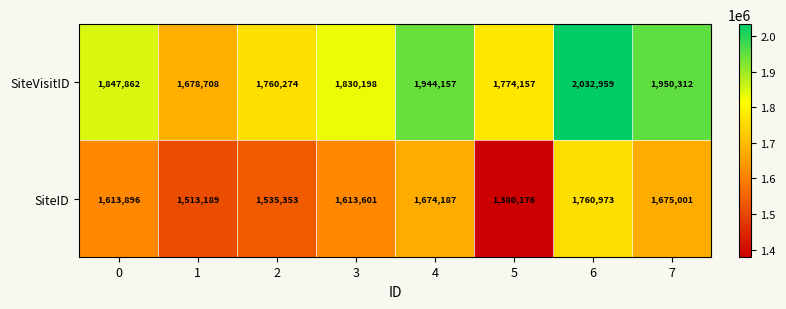

List the series in order of their peak value, highest first.

SiteVisitID, SiteID